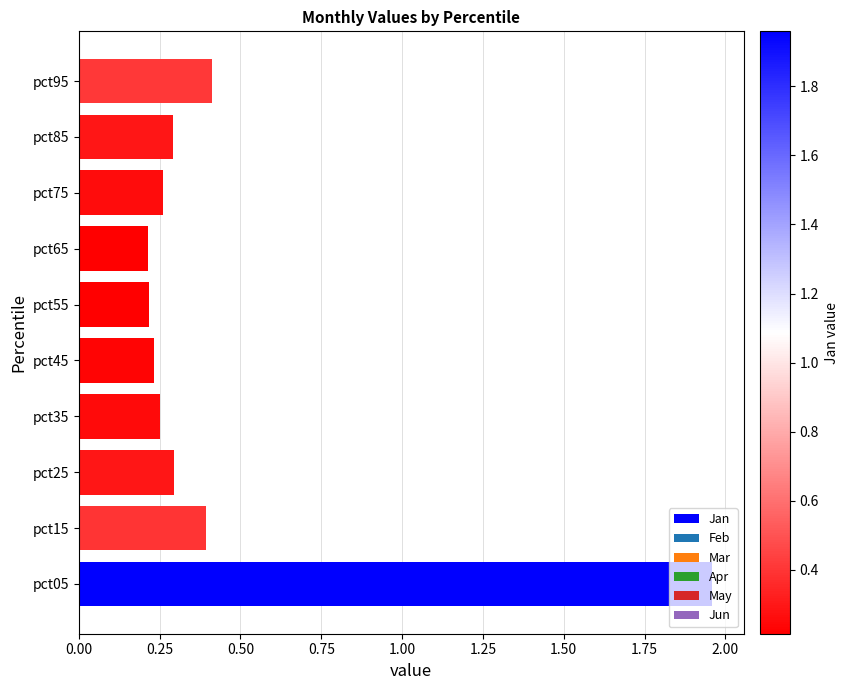

Between pct95 and pct45, which is larger?

pct95